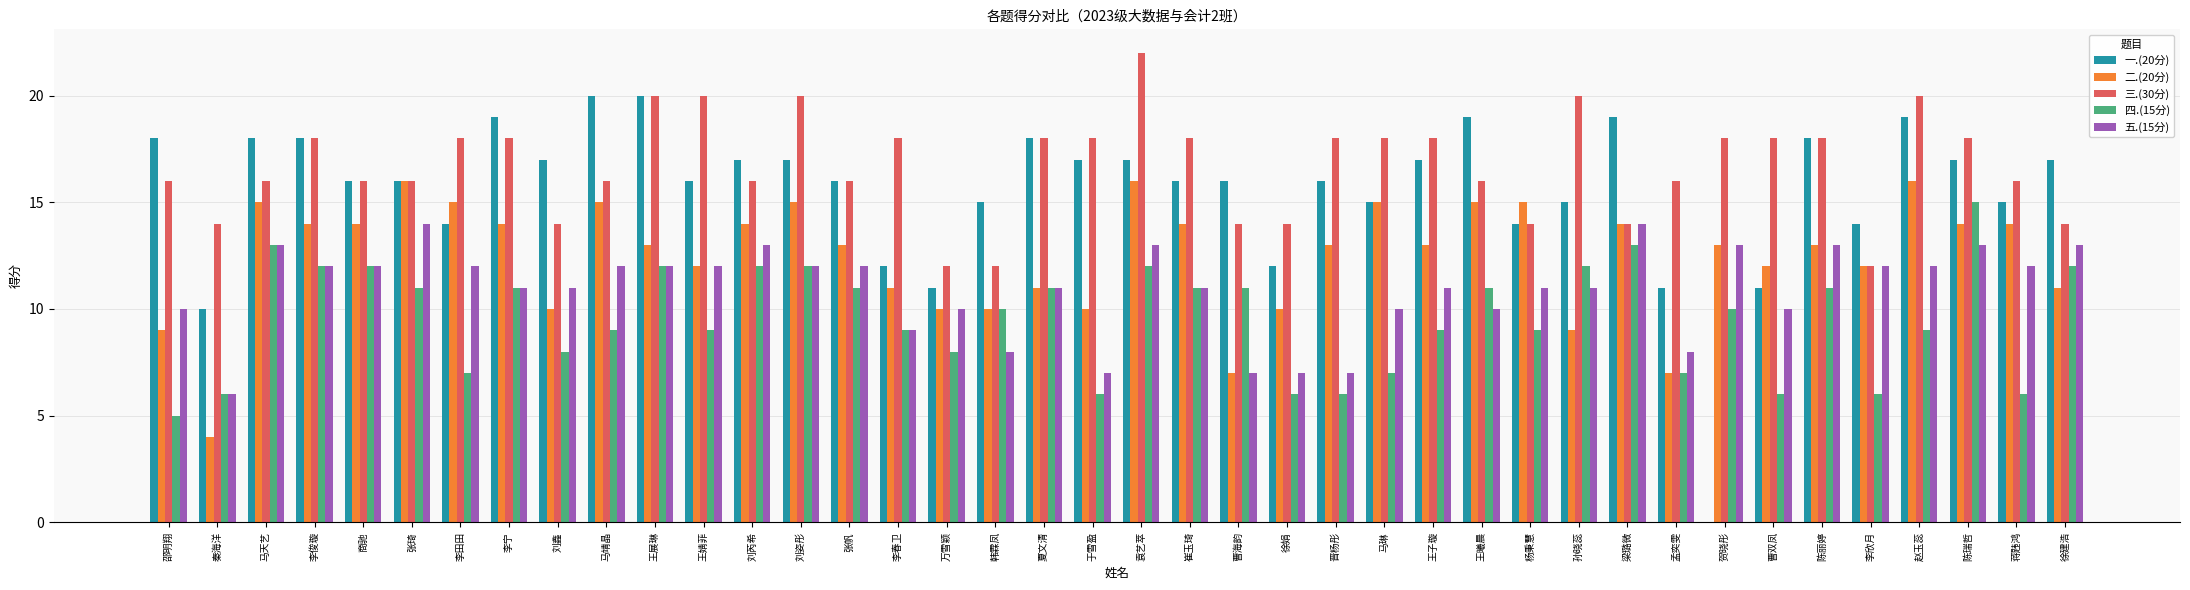

What is the maximum value shown in the chart?

22